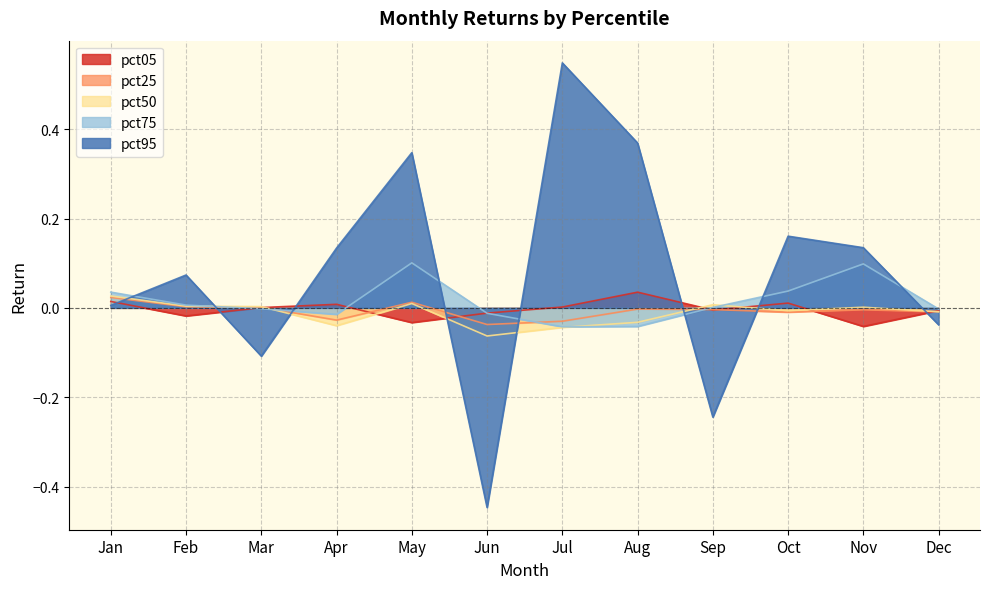

How many interior local peaks does the pct95 series have?

4